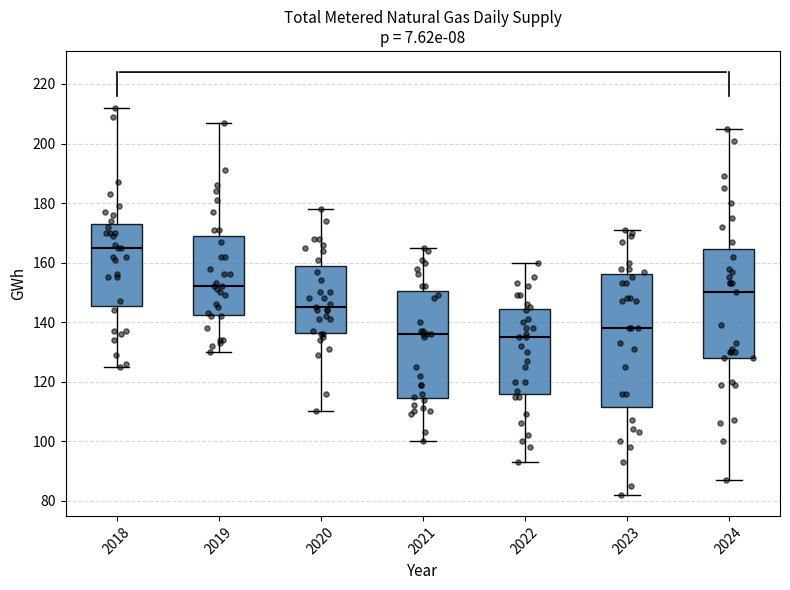

Comparing the boxes themselves (not the whiskers), which one is the tallest?

2023